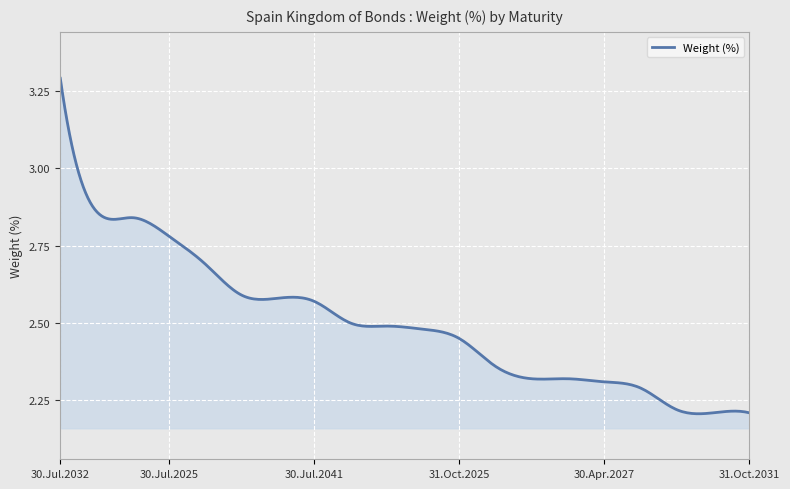

What is the sum of all values?

750.9